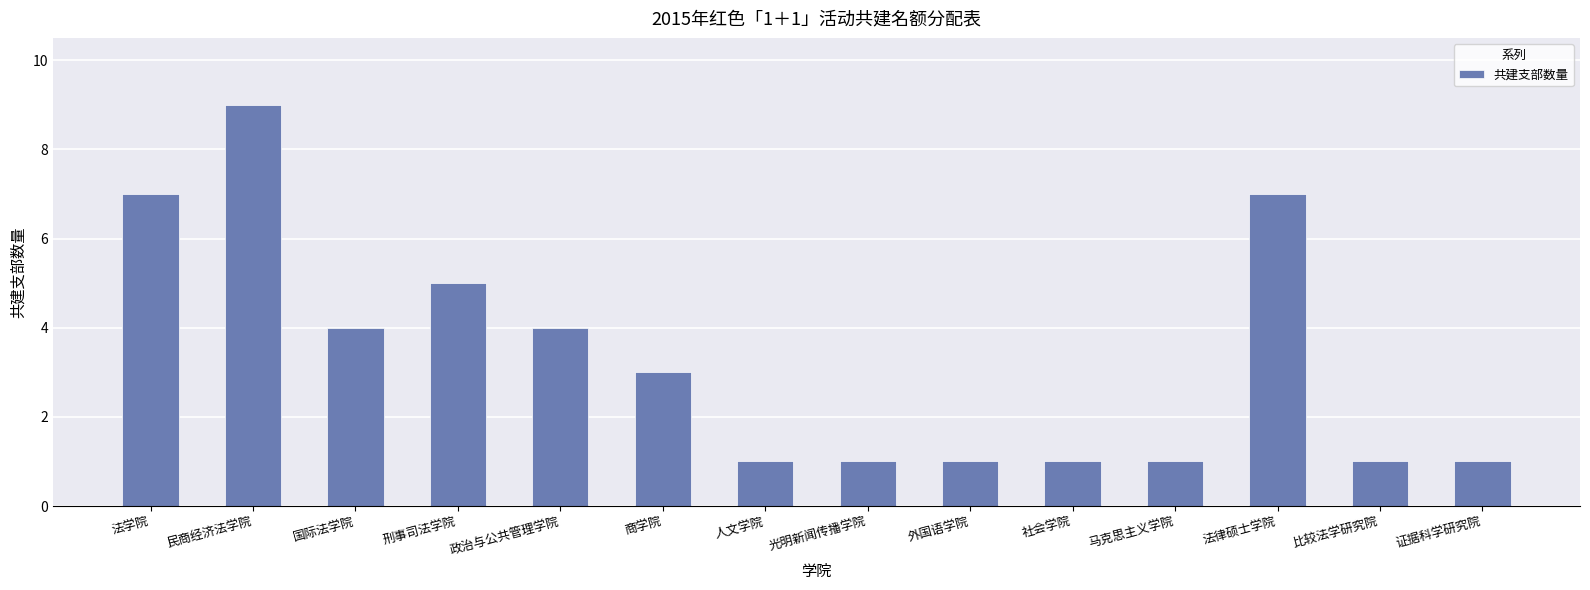

Which has a higher value, 刑事司法学院 or 外国语学院?

刑事司法学院